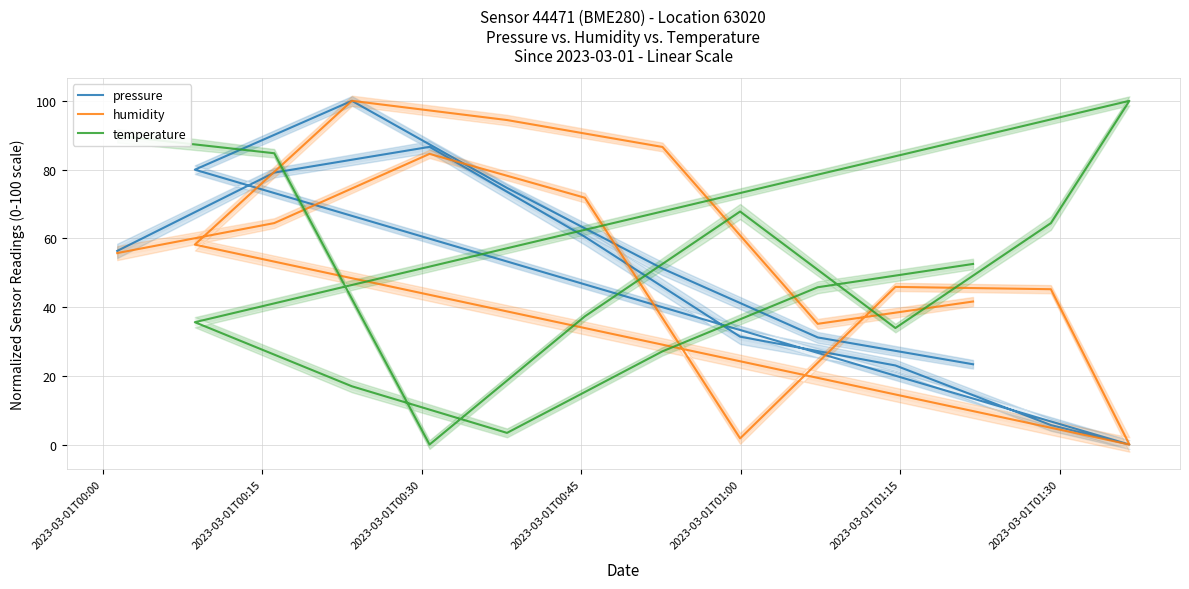

What is the highest value of the pressure series?

100.0